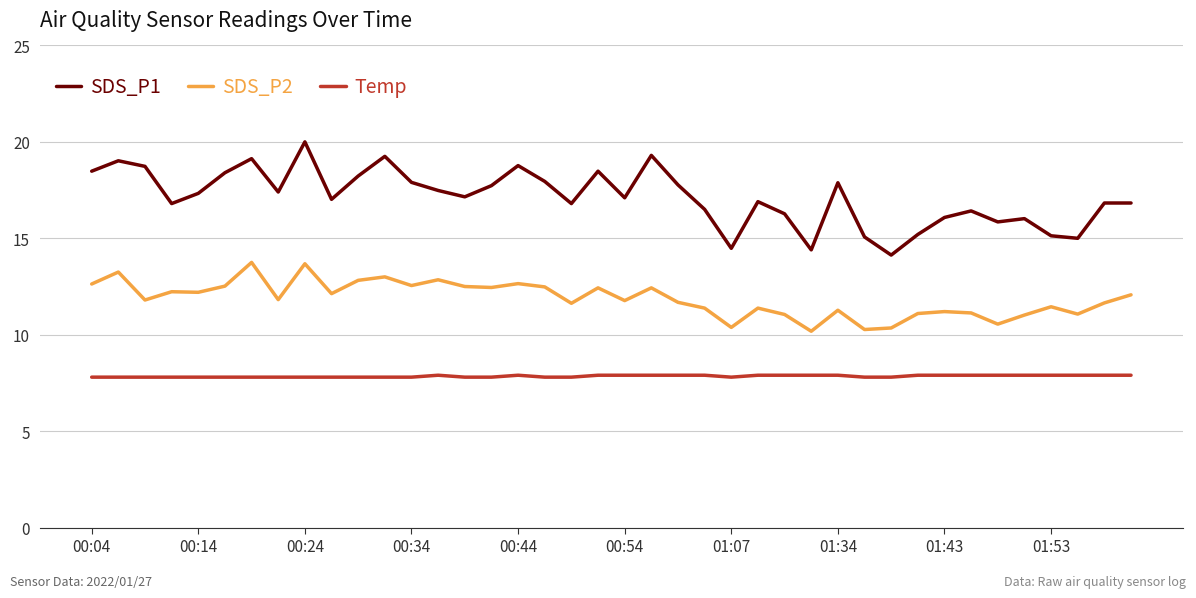

How many series are shown in this chart?

3